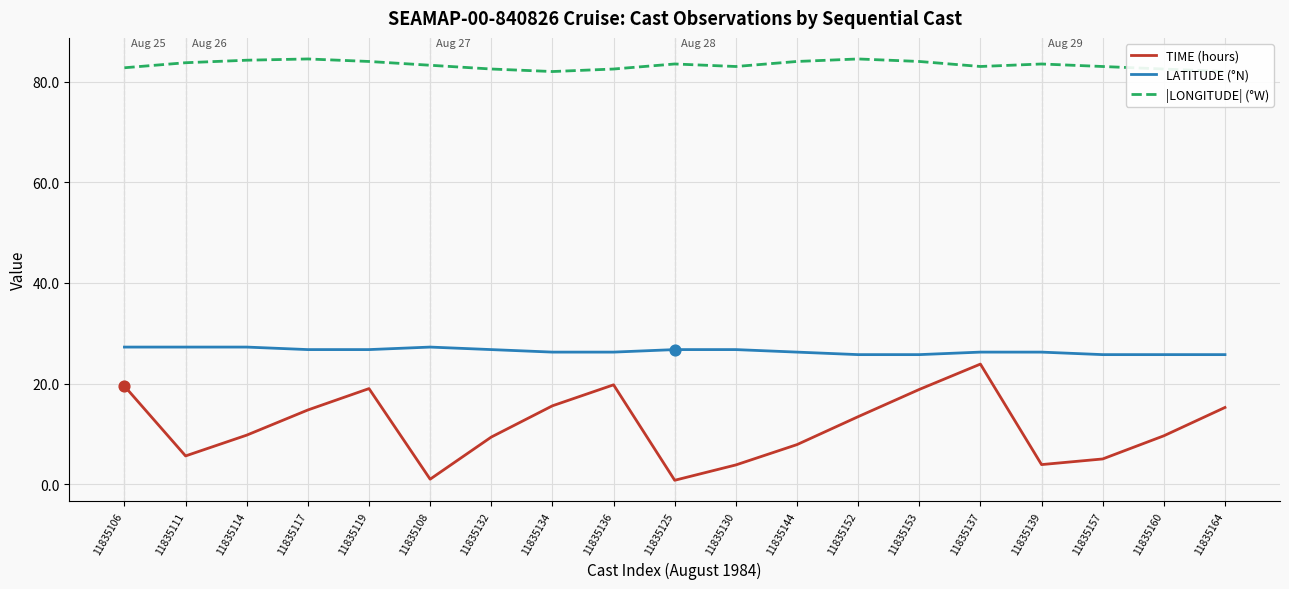

Which series contains the lowest Y value?

TIME (hours)